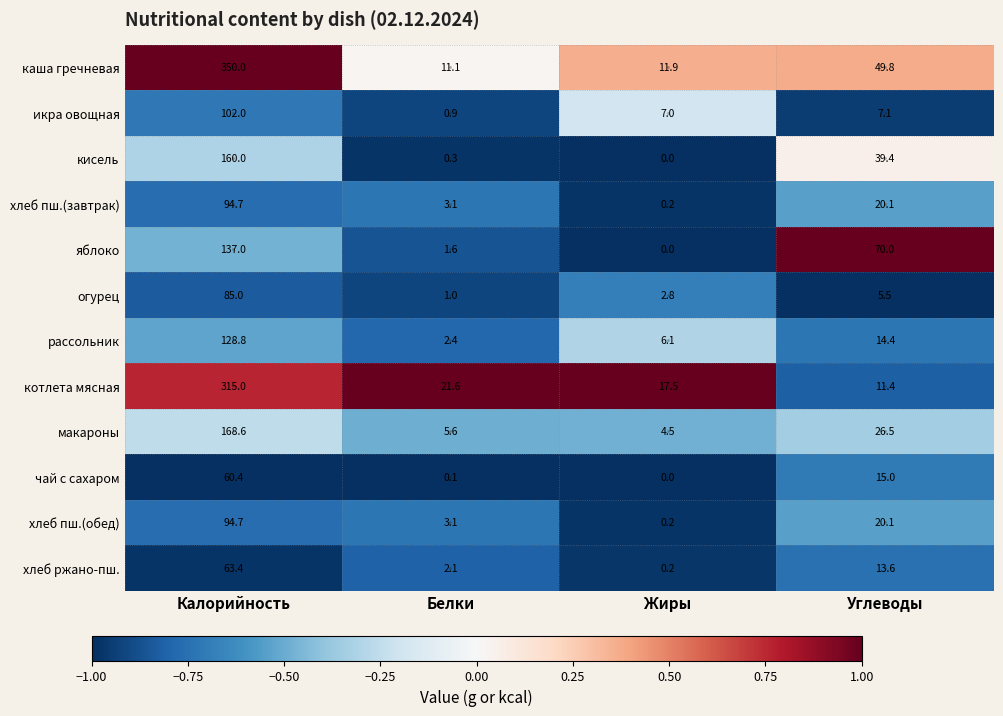

Rank the categories by хлеб ржано-пш. value from highest to lowest.

Калорийность, Углеводы, Белки, Жиры